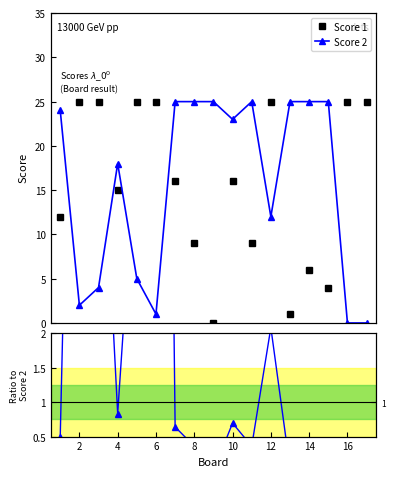

True or false: Score 2 and Score 1 cross at least once.

True